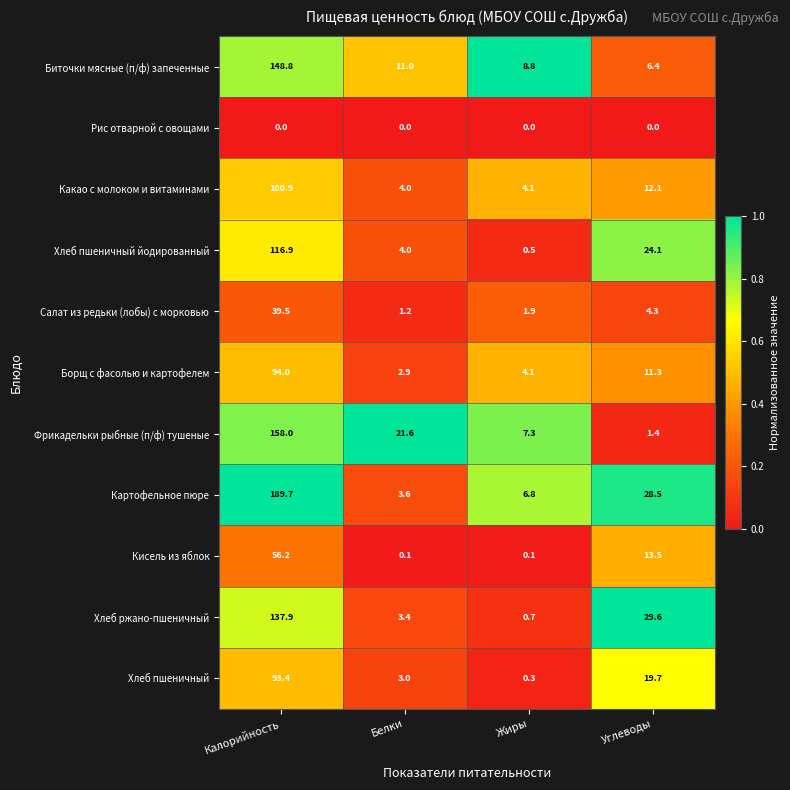

What is the difference between the maximum and minimum values in the Хлеб ржано-пшеничный series?

137.2